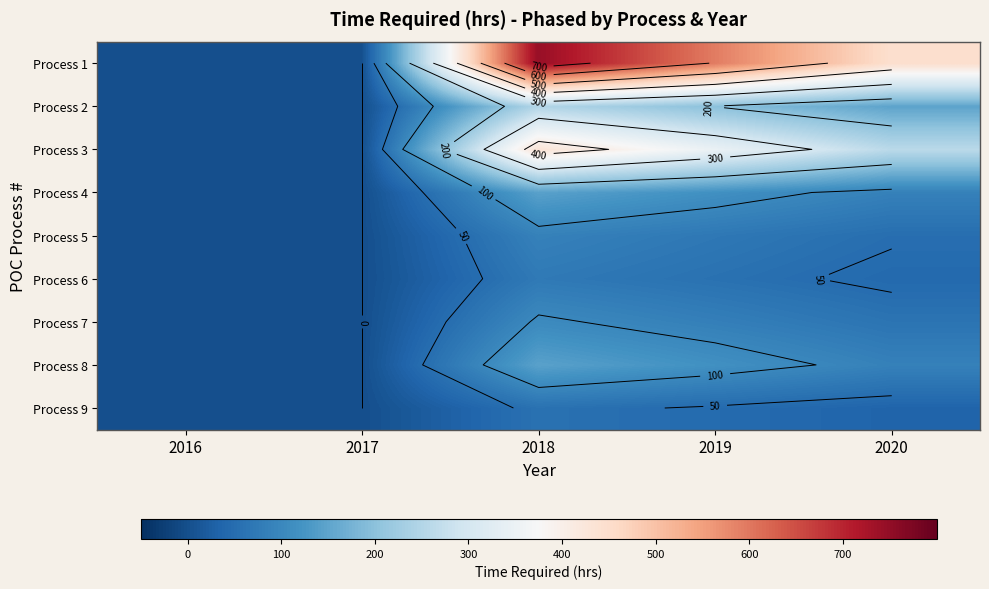

What is the difference between the maximum and second lowest values in the Process 4 series?

144.8